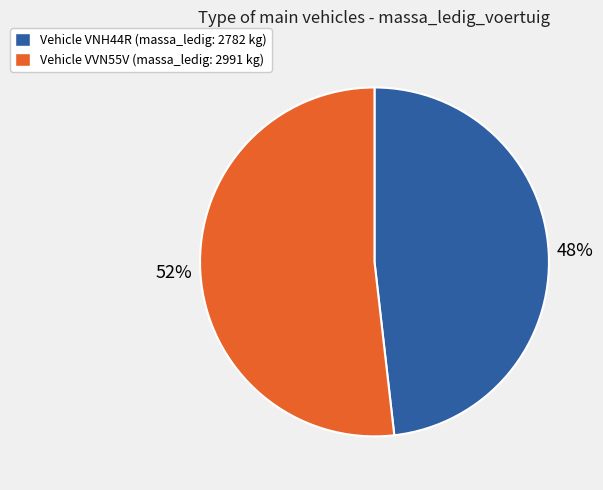

To the nearest percent, what portion does Vehicle VVN55V (massa_ledig: 2991 kg) represent?

52%